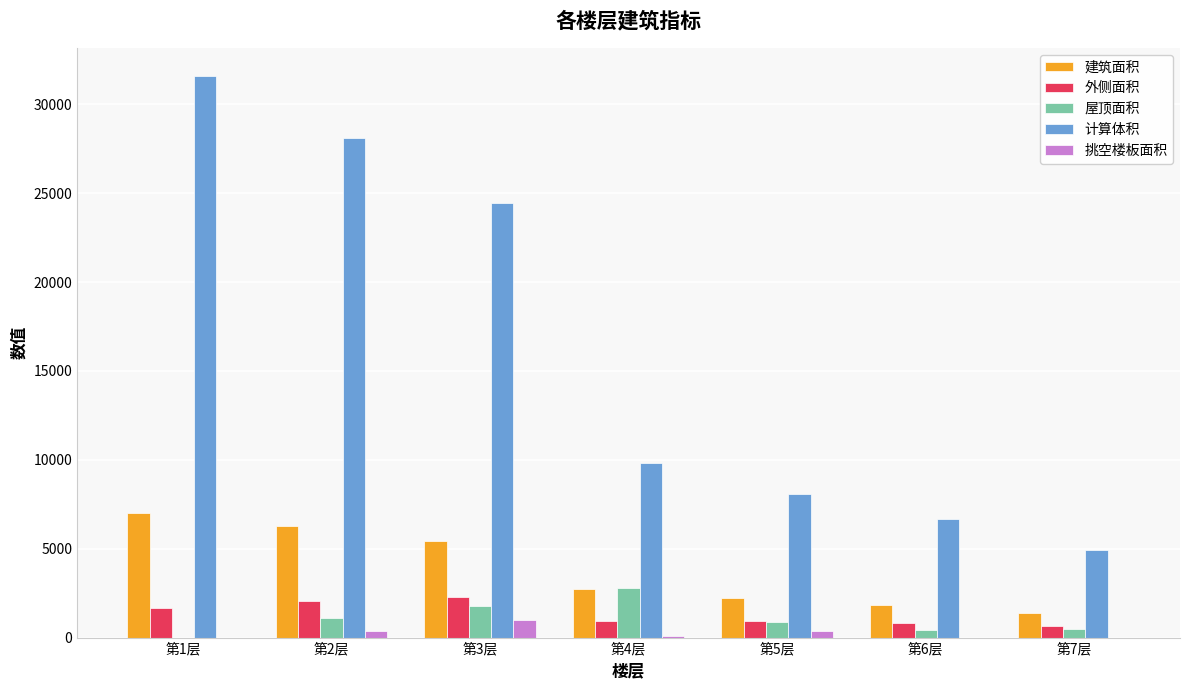

Which series has the largest range (max minus min)?

计算体积